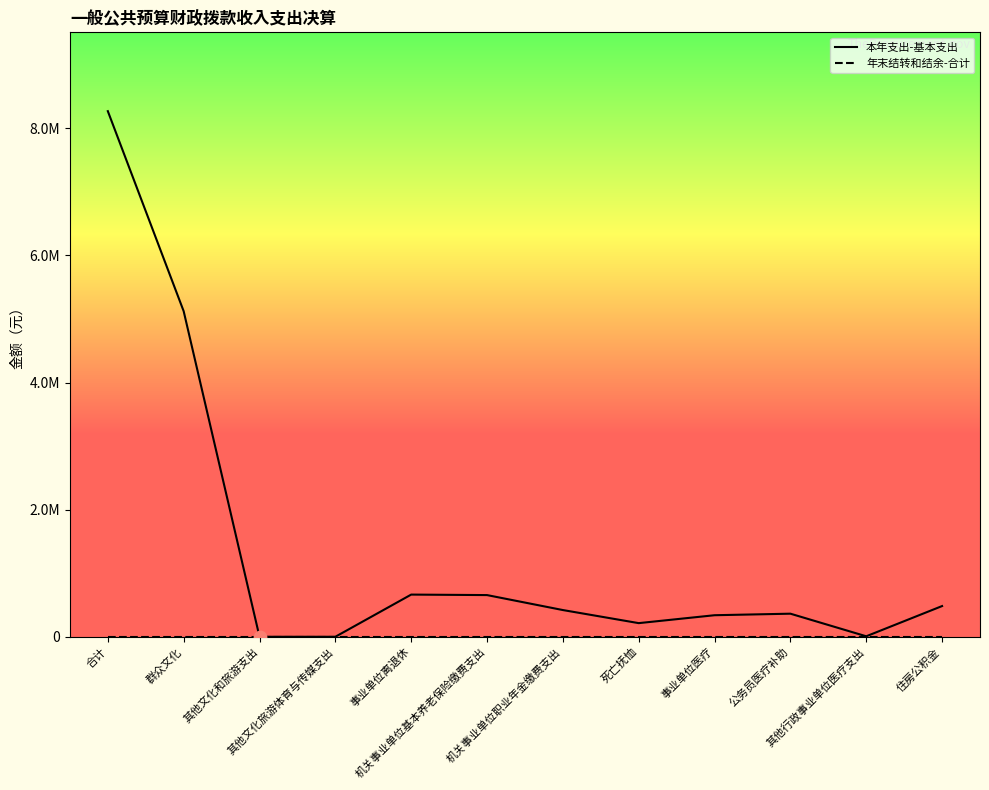

Which series has the largest total across all categories?

本年支出-基本支出